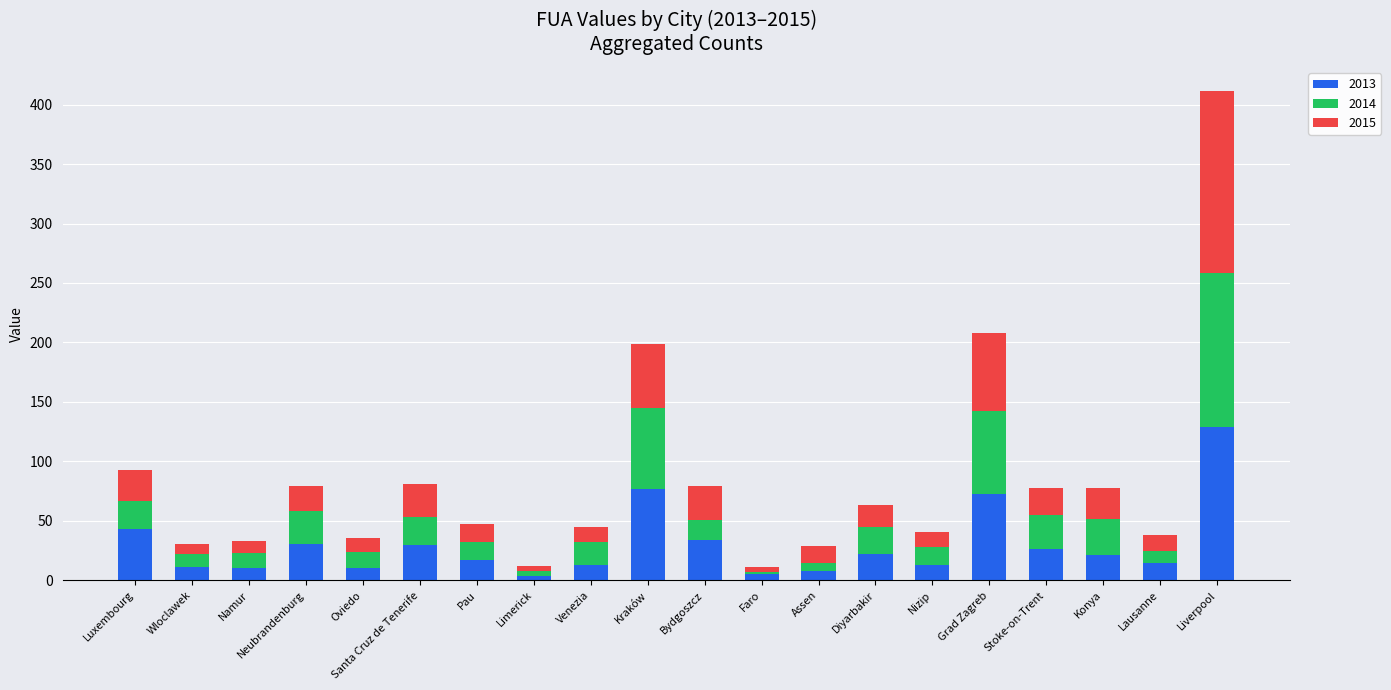

At which category is the sum across all series the highest?

Liverpool